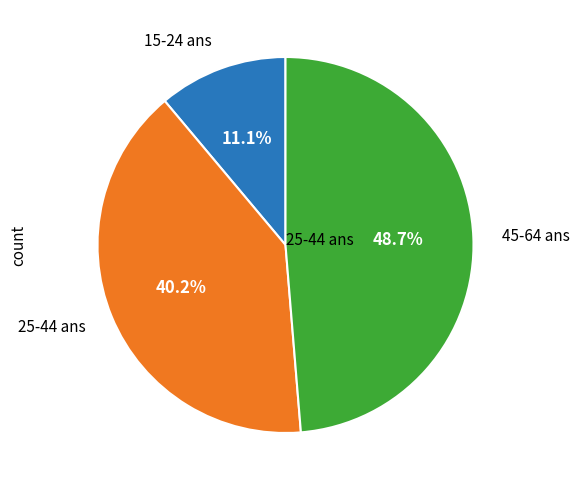

Does any single category account for the majority?

No